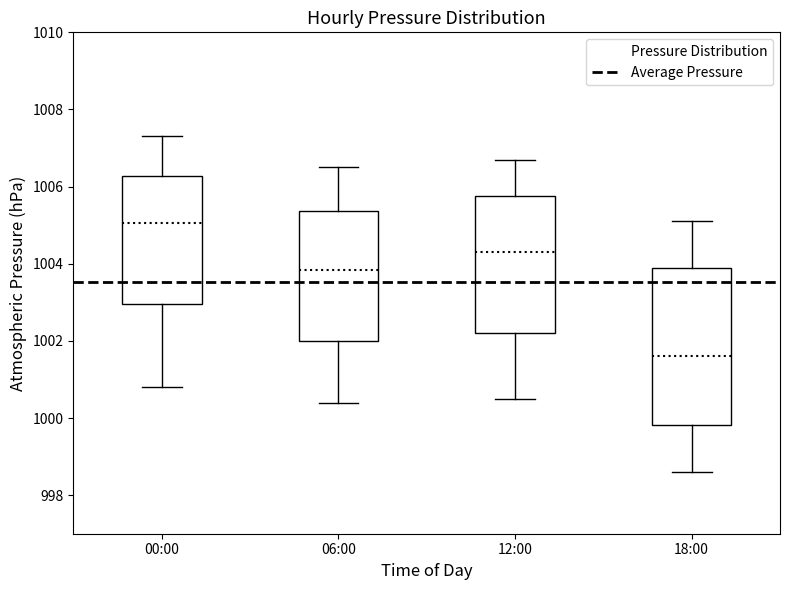

Reading left to right, transcribe this box plot: for each box, give where its median line is, the range the box spans, and where its two whiskers end, as read against the y-axis. The values are not printed on the chart, so give them approximately, as read against the axis.

00:00: median 1005.0, box 1003.0 to 1006.2, whiskers 1000.8 to 1007.4
06:00: median 1003.8, box 1002.0 to 1005.4, whiskers 1000.4 to 1006.6
12:00: median 1004.4, box 1002.2 to 1005.8, whiskers 1000.6 to 1006.8
18:00: median 1001.6, box 999.8 to 1004.0, whiskers 998.6 to 1005.2